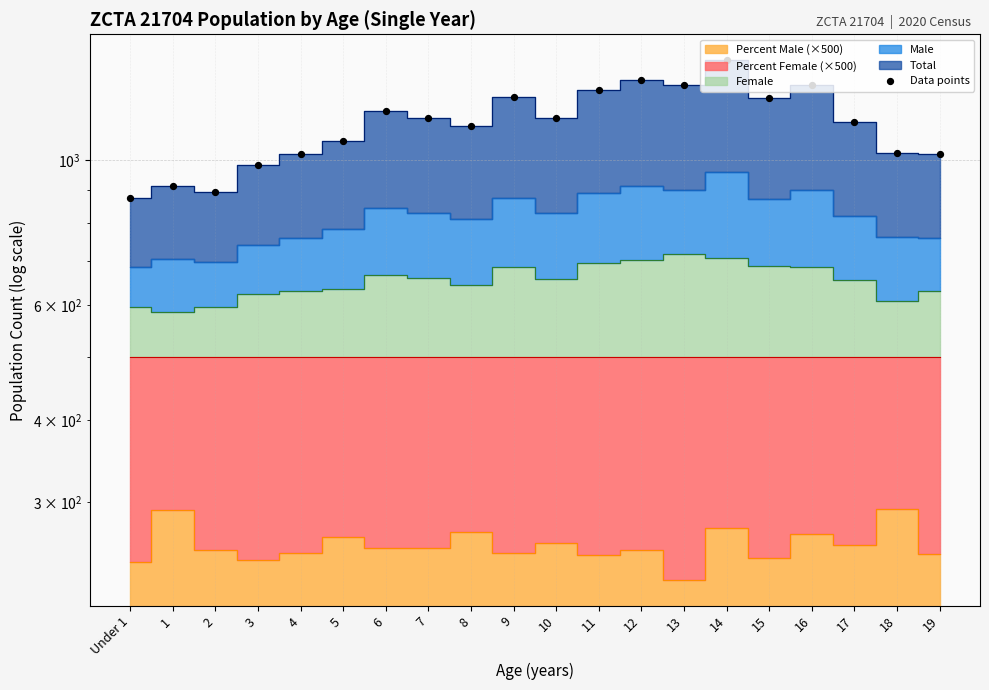

Between 7 and 12, which is larger?

12